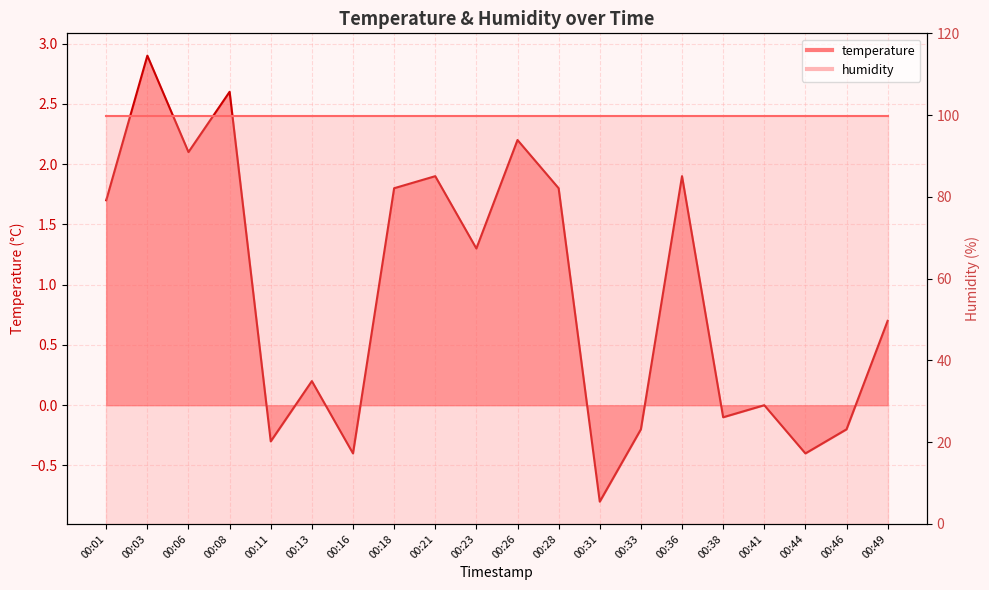

At which category does the chart reach its peak across all series?

00:03